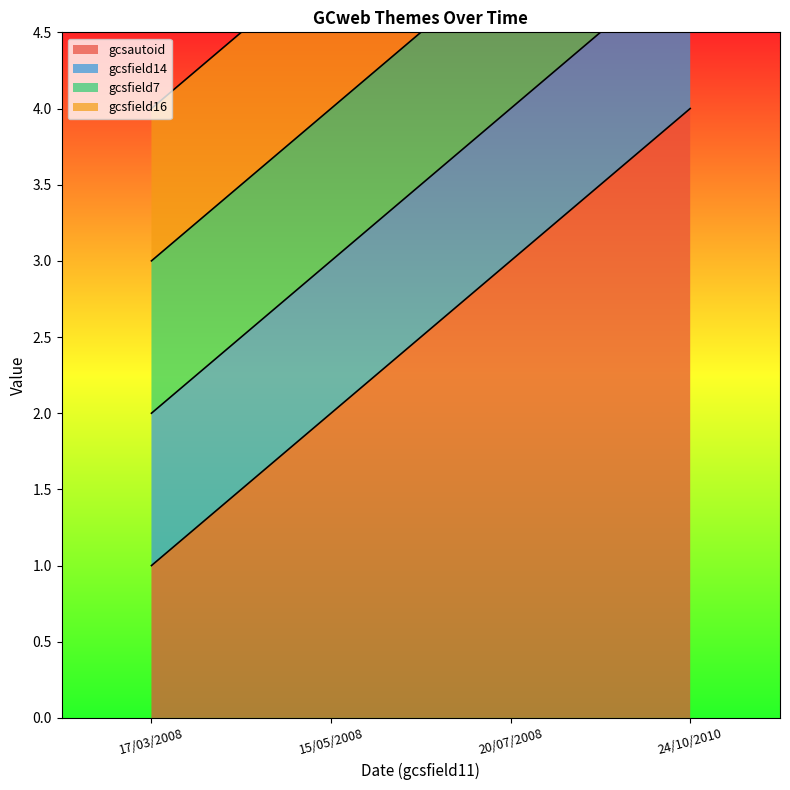

How many series are shown in this chart?

4